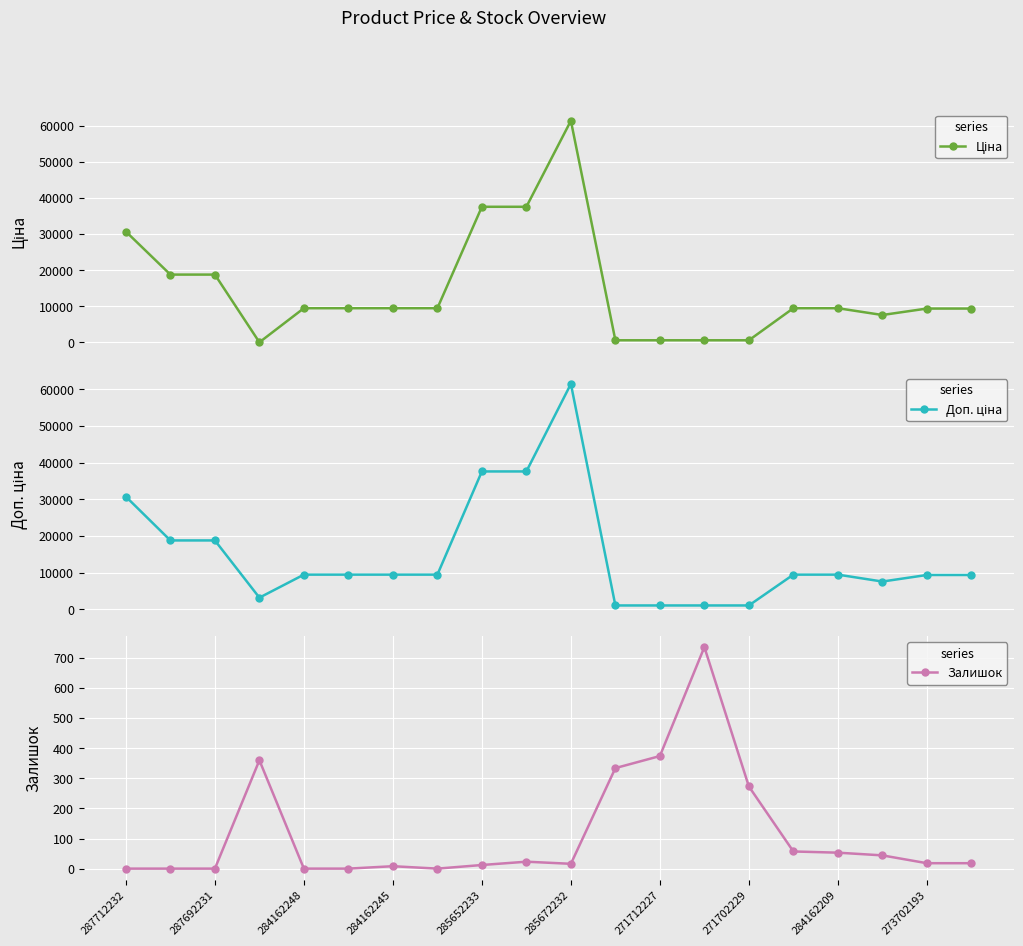

The Залишок series shows 12 at 285652233. True or false?

True